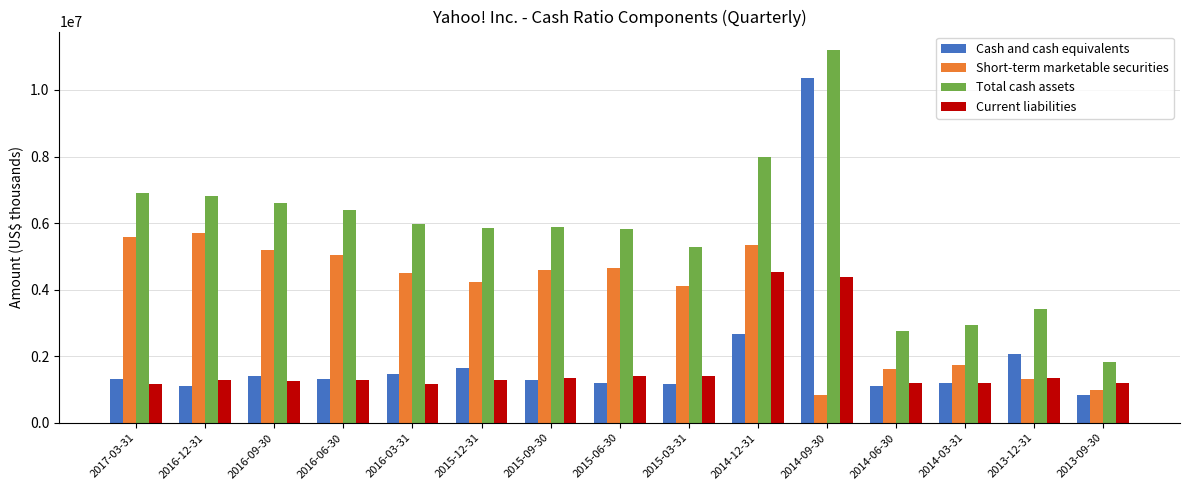

What is the maximum value shown in the chart?

11193843